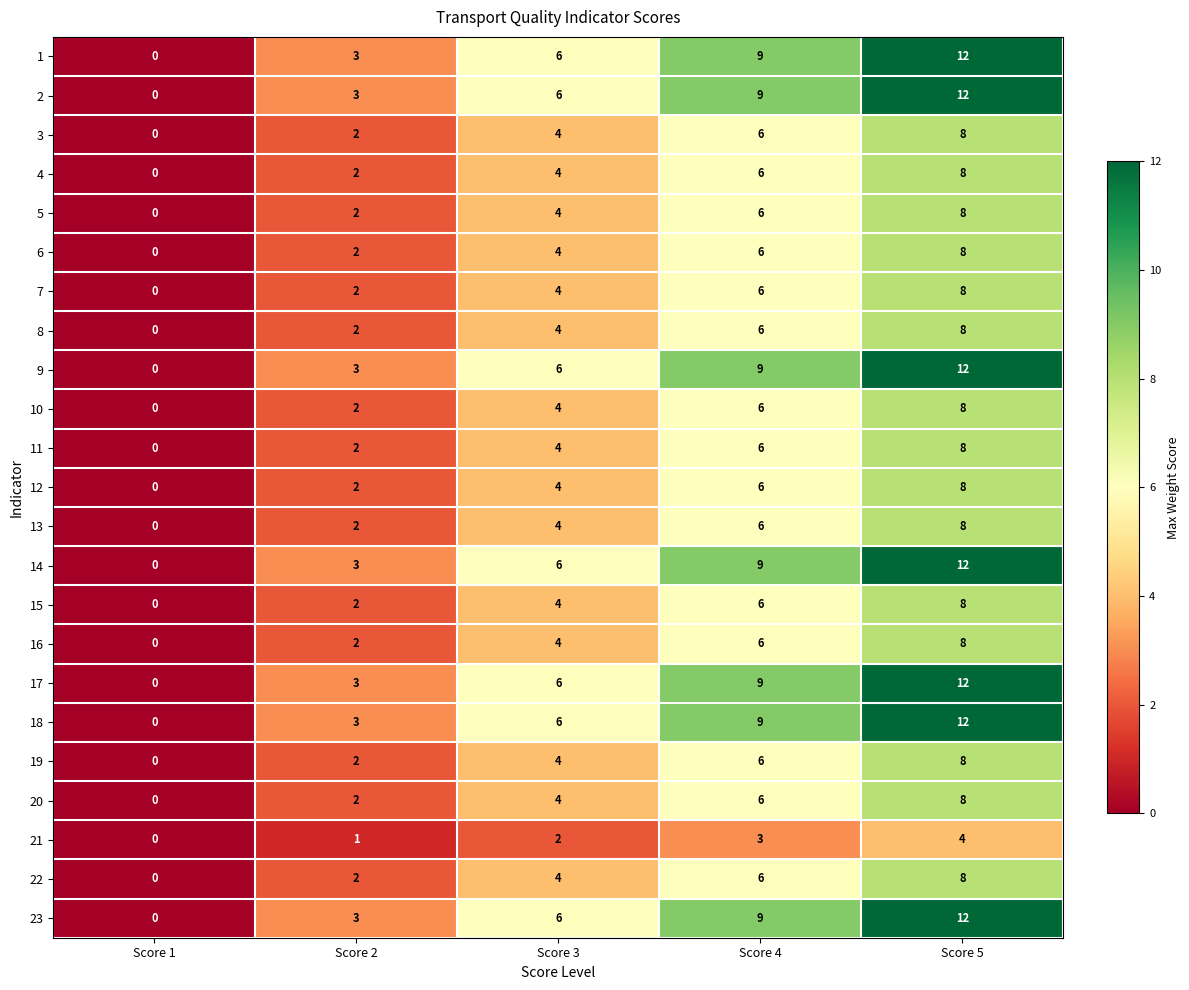

At which label does 5 reach its peak?

Score 5